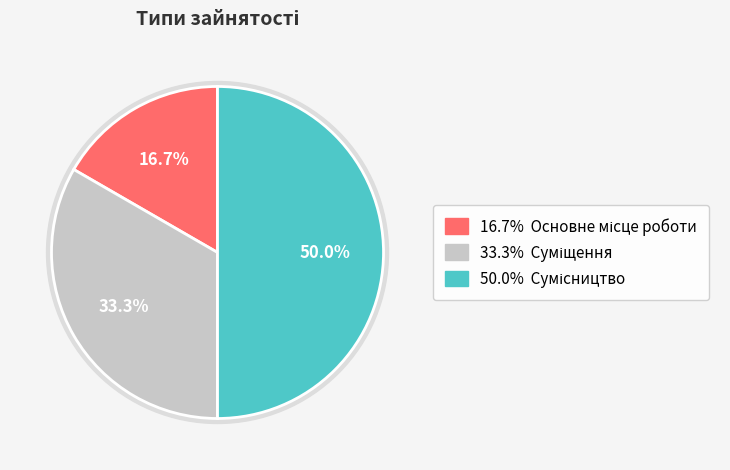

Does any single category account for the majority?

No